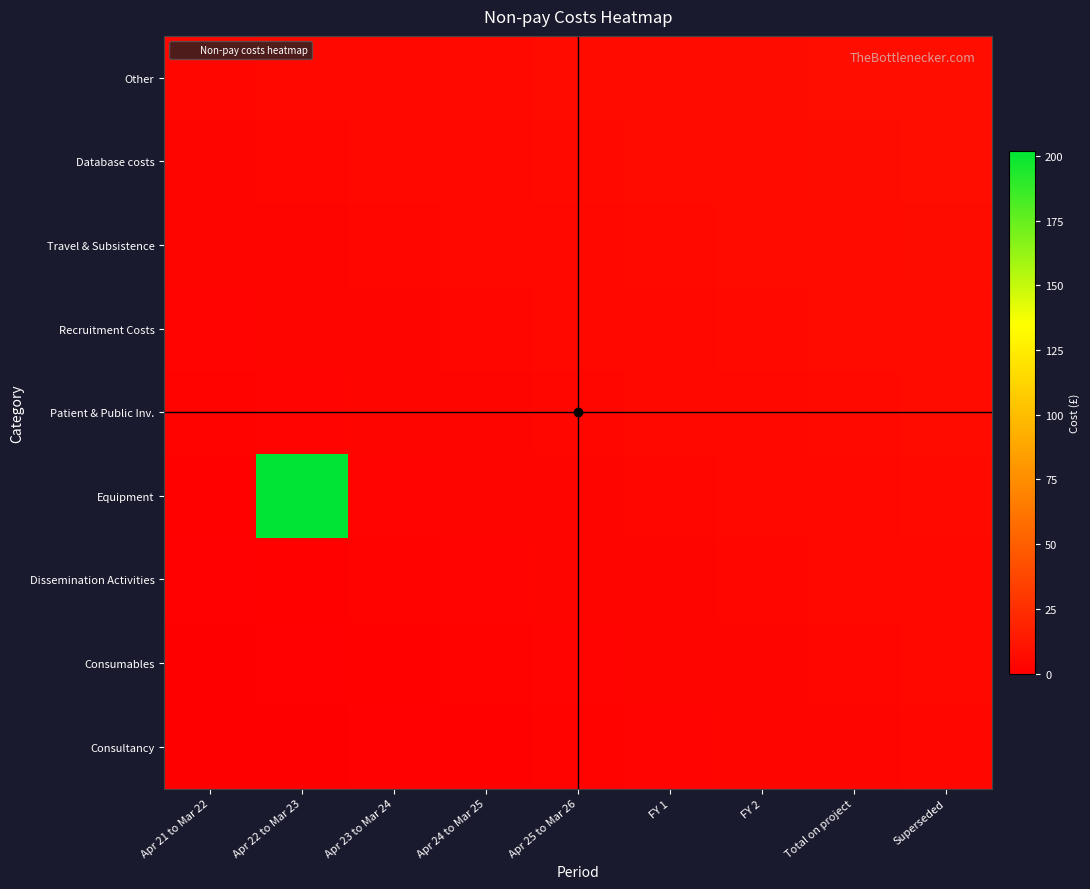

List the series in order of their peak value, lowest first.

Consultancy, Consumables, Dissemination Activities, Patient & Public Inv., Recruitment Costs, Travel & Subsistence, Database costs, Other, Equipment